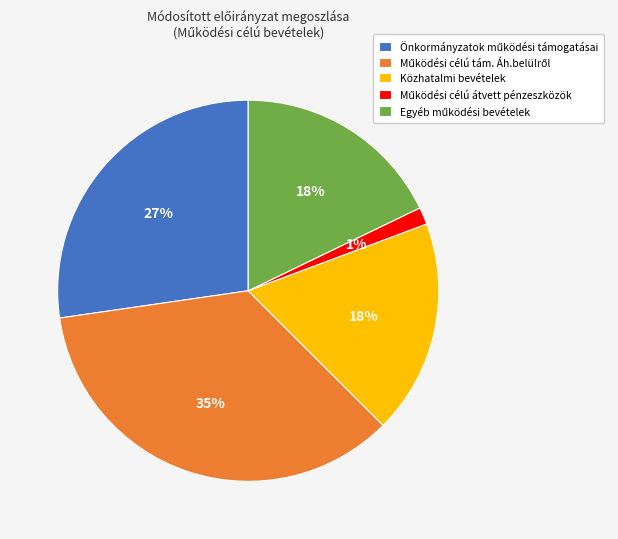

The Közhatalmi bevételek slice represents 18% of the pie. True or false?

True